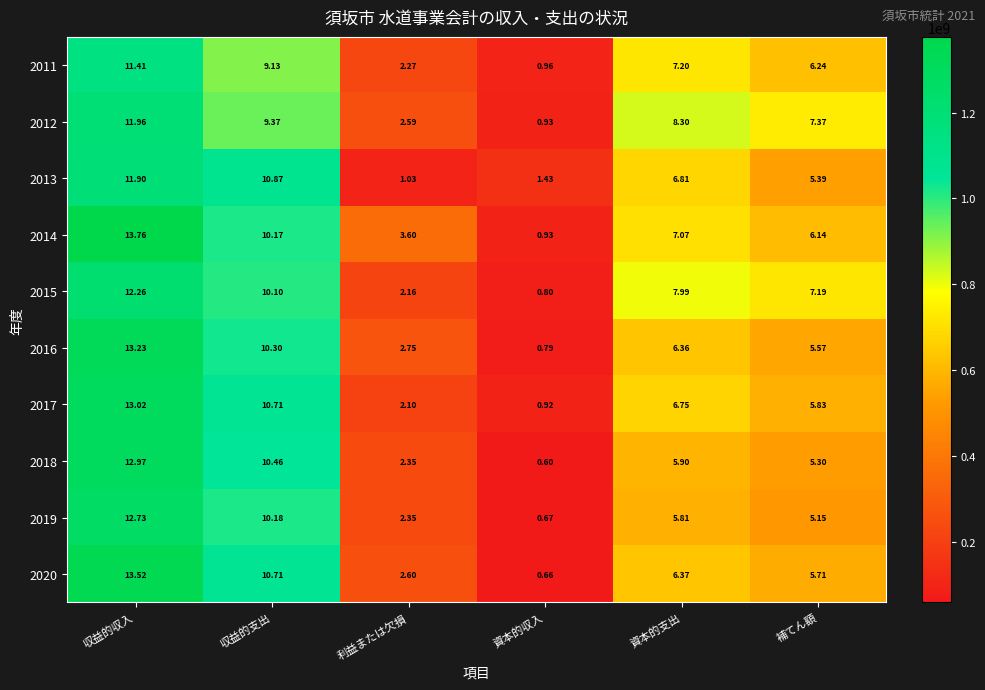

At which category is the sum across all series the highest?

収益的収入